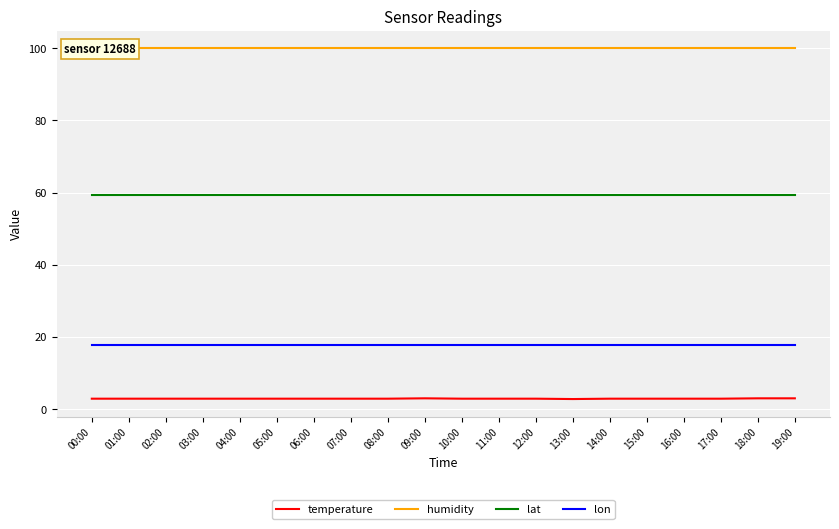

Which has a higher value, 18:00 or 00:00?

18:00